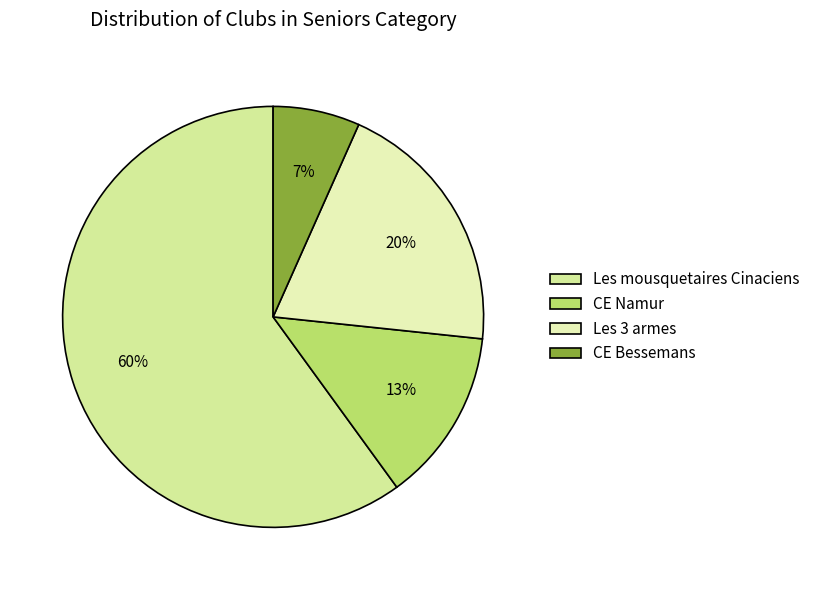

To the nearest percent, what is the average slice percentage?

25%